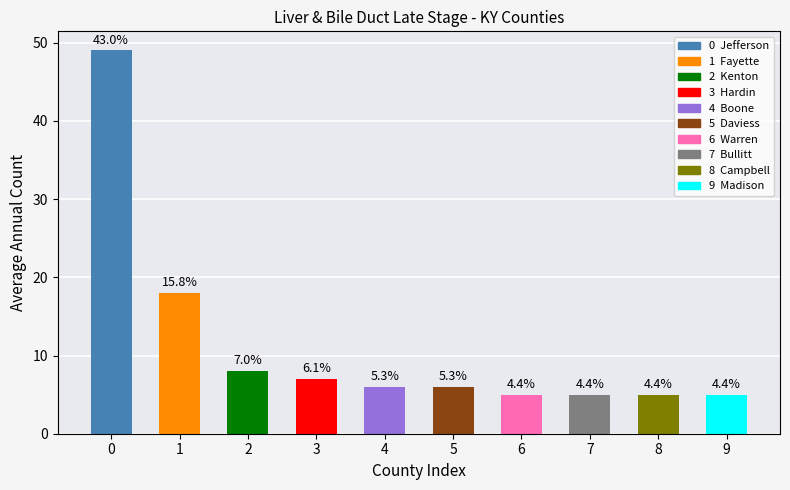

What is the approximate value at 3?

7